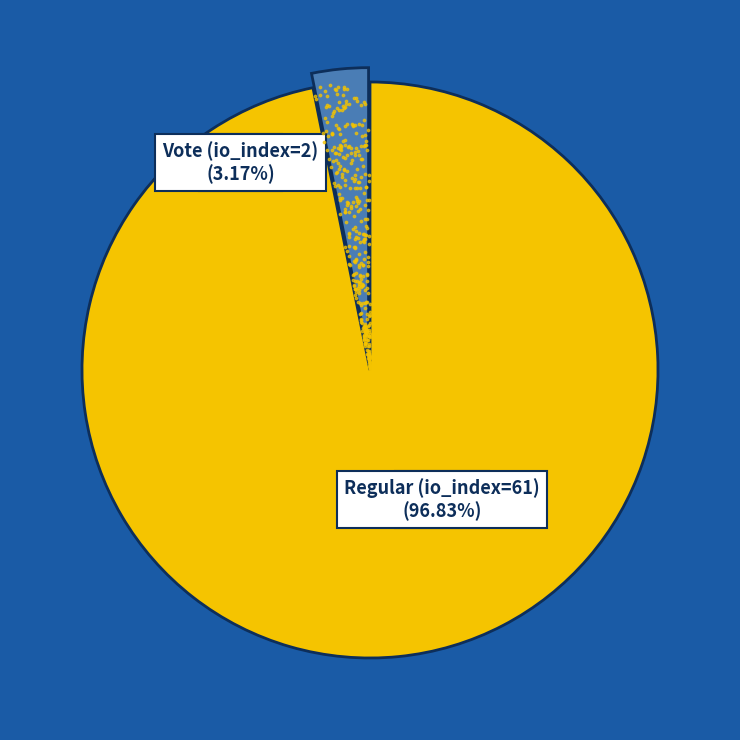

Count the number of slices in the pie.

2